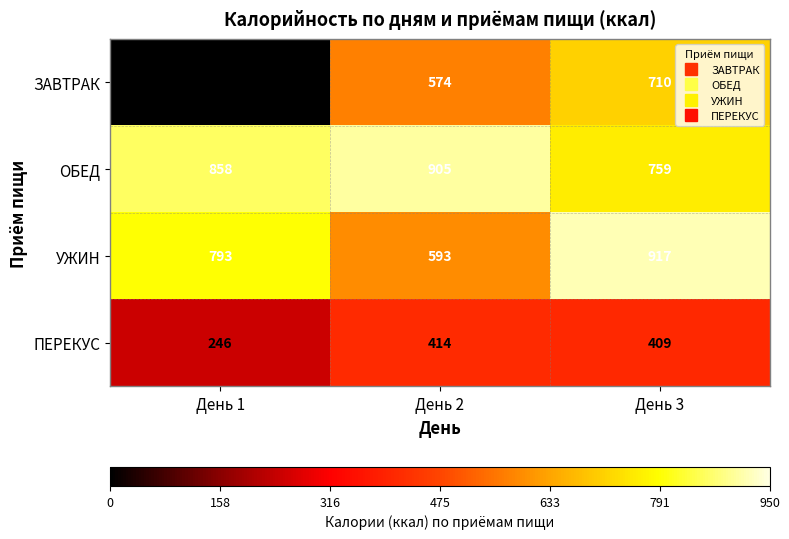

Which series changed the most between День 1 and День 3?

ЗАВТРАК